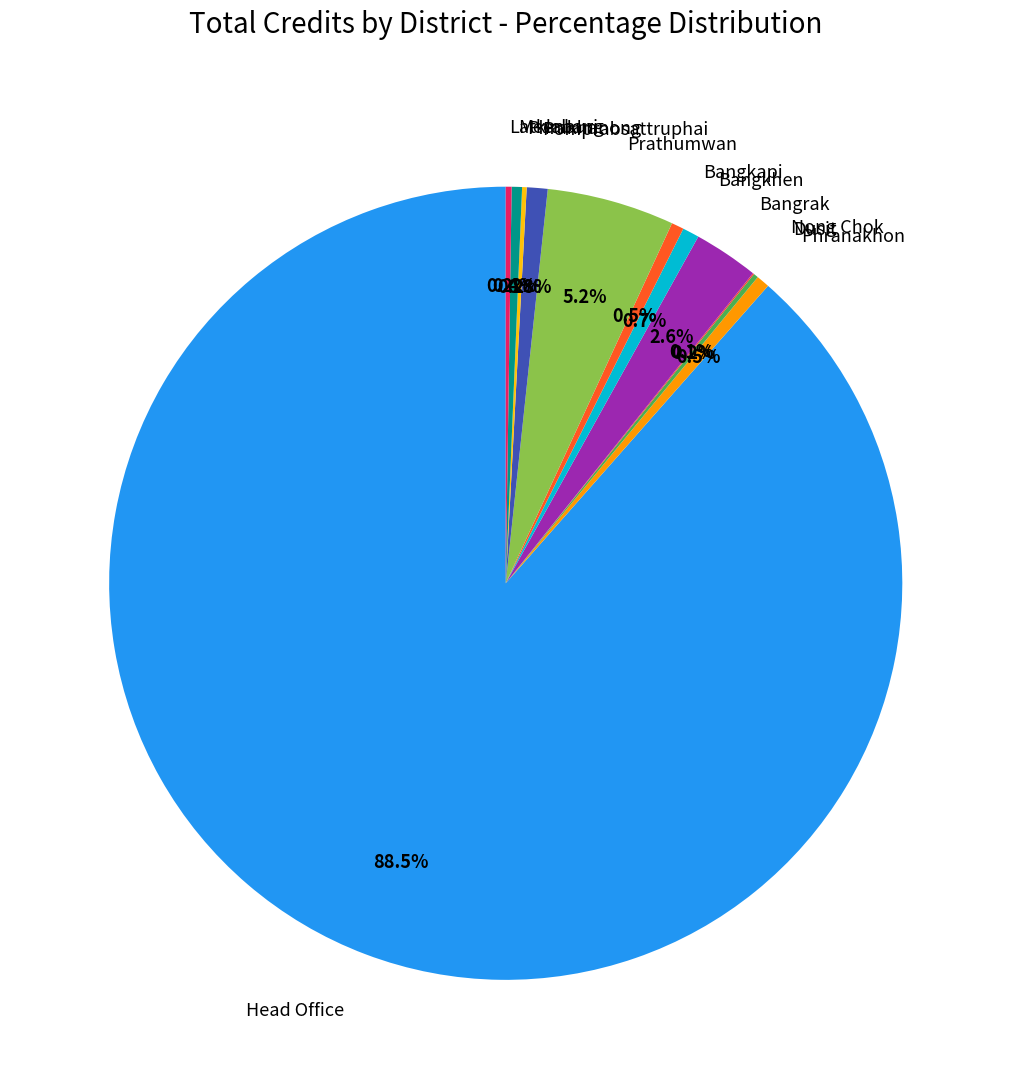

How much of the chart is everything except Bangrak?

97.4%